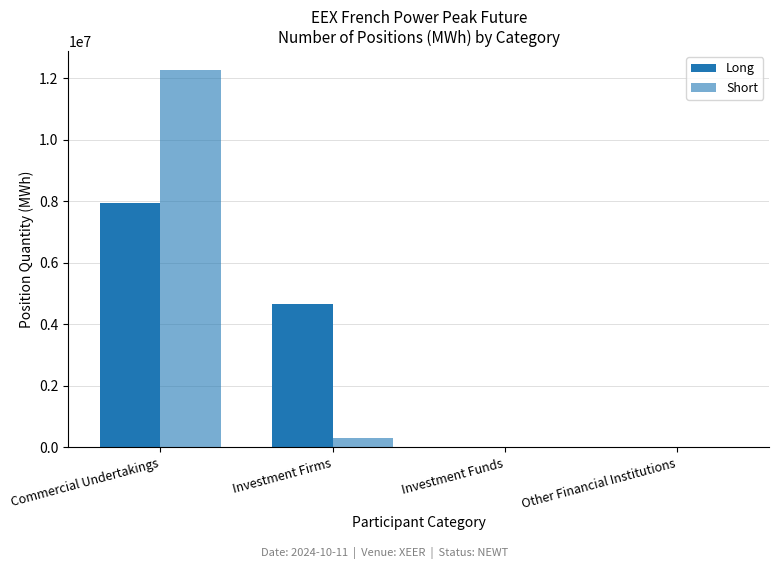

At Commercial Undertakings, list the series in order from largest to smallest.

Short, Long